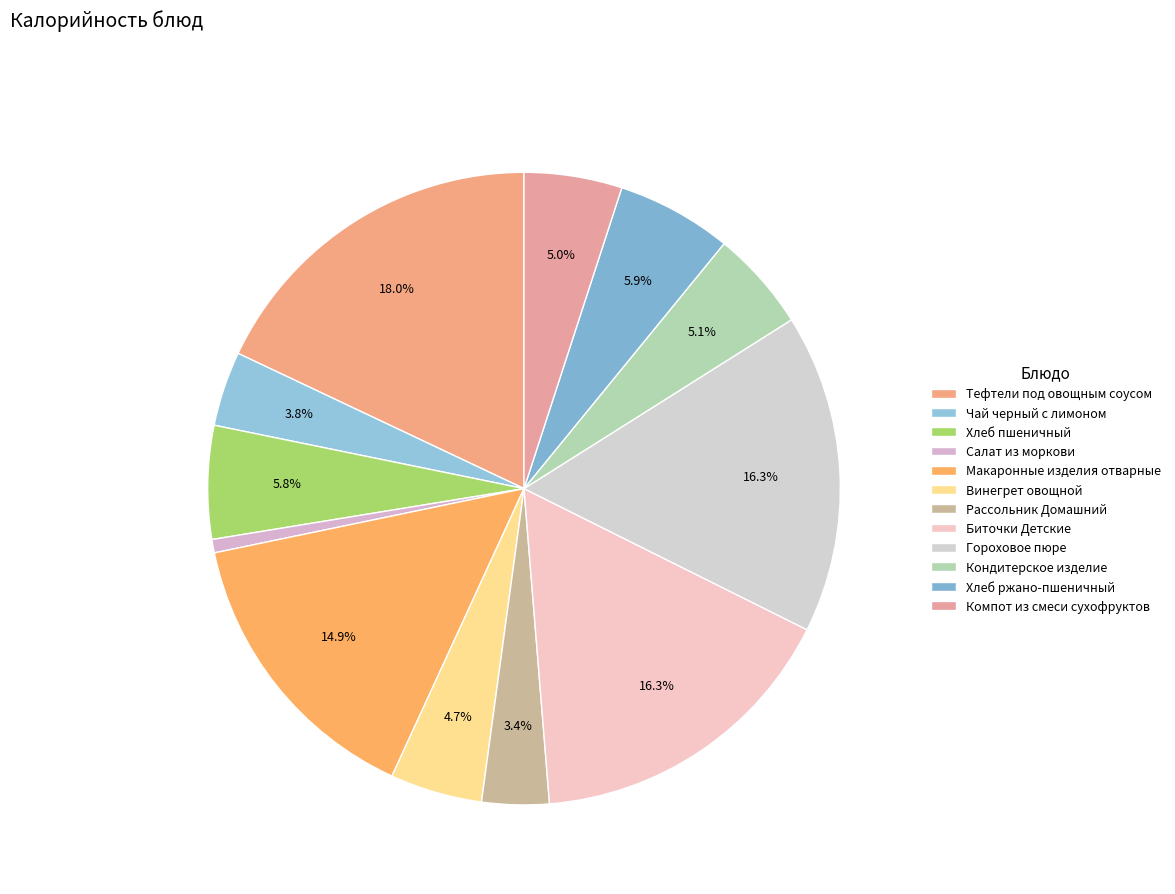

Is it true that Винегрет овощной is 13% of the pie?

False